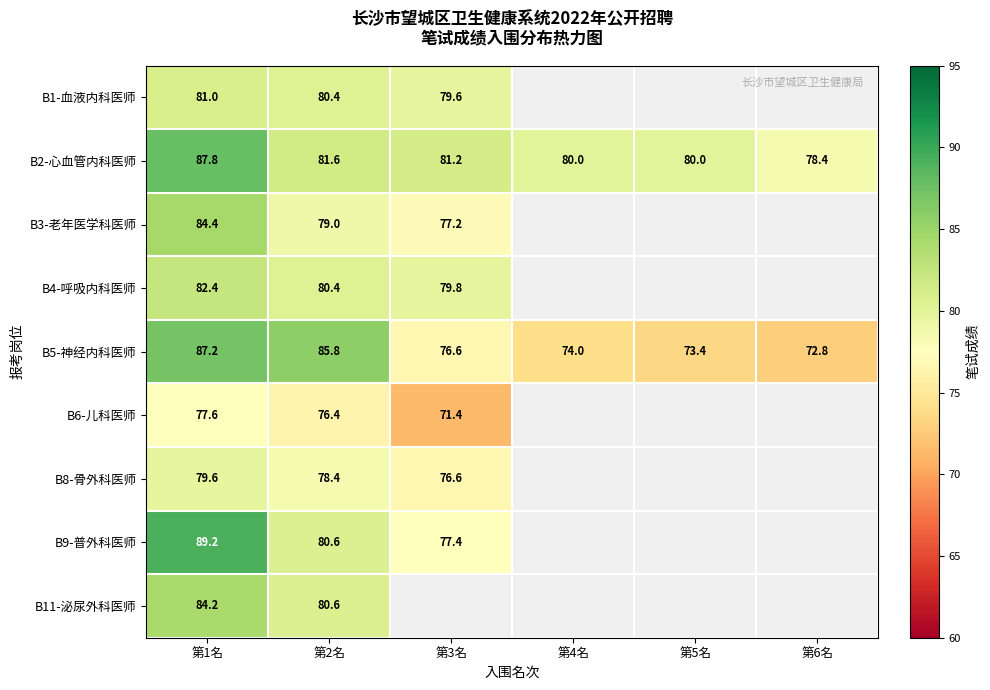

What is the difference between the B2-心血管内科医师 values at 第2名 and 第3名?

0.4